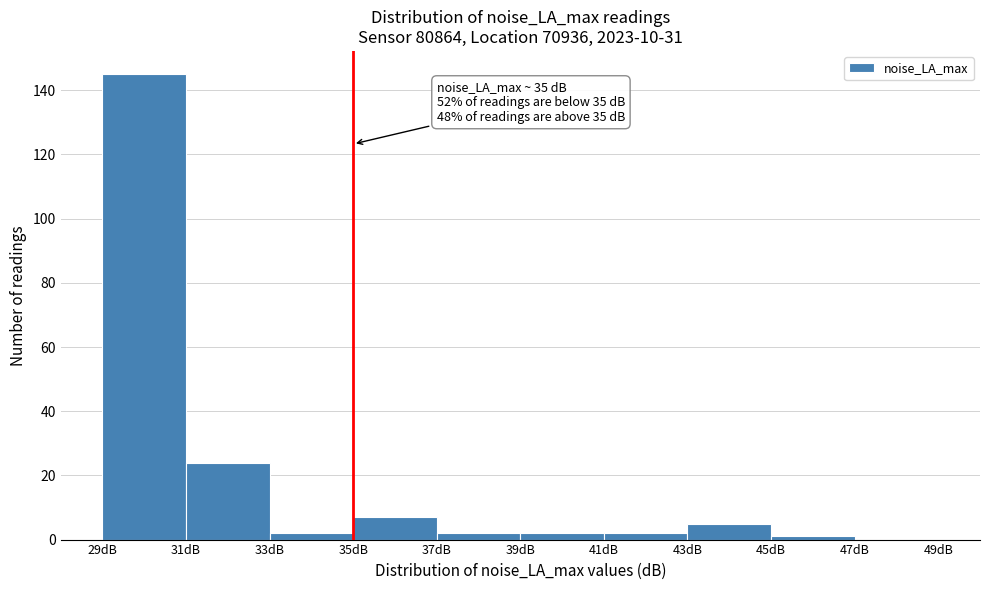

Over which range of the x-axis is the bar tallest?

29 to 31